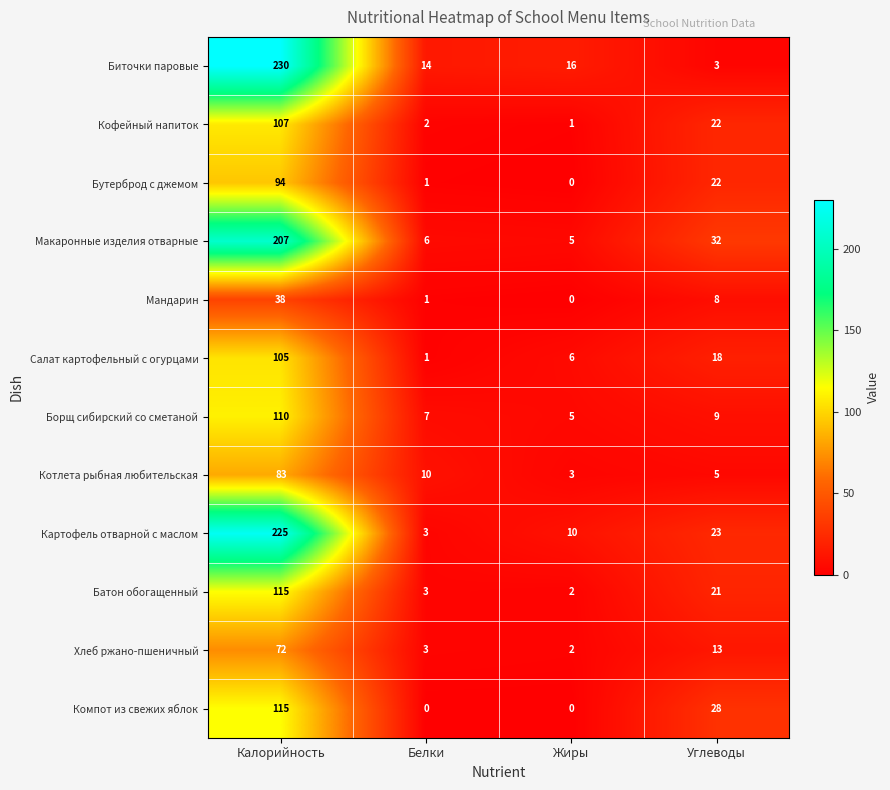

Rank the categories by Котлета рыбная любительская value from lowest to highest.

Жиры, Углеводы, Белки, Калорийность